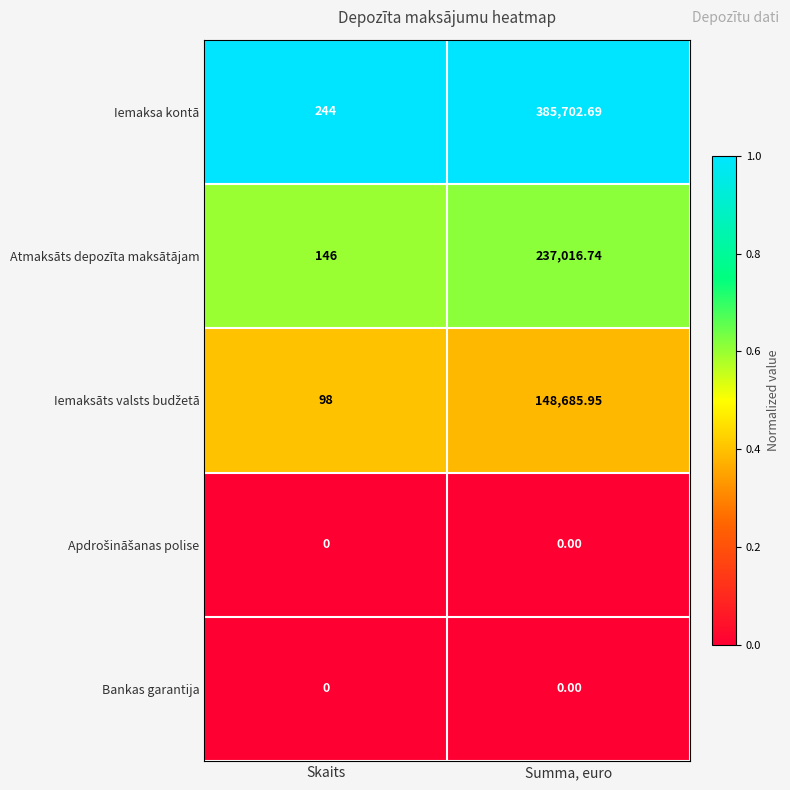

What is the spread (max minus min) of values at Summa, euro?

385702.7